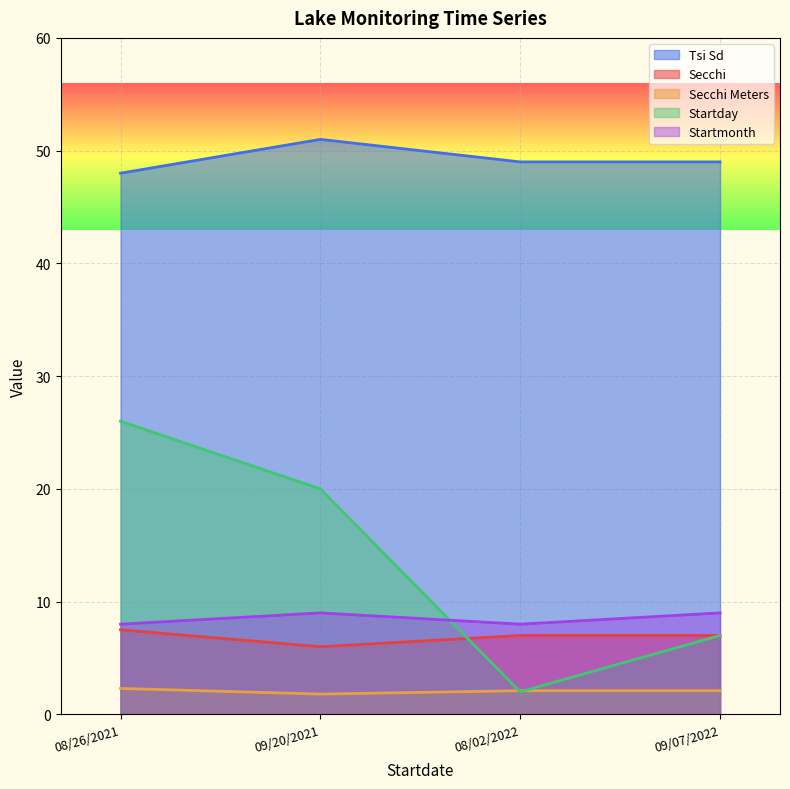

What is the lowest value of the Secchi Meters series?

1.8